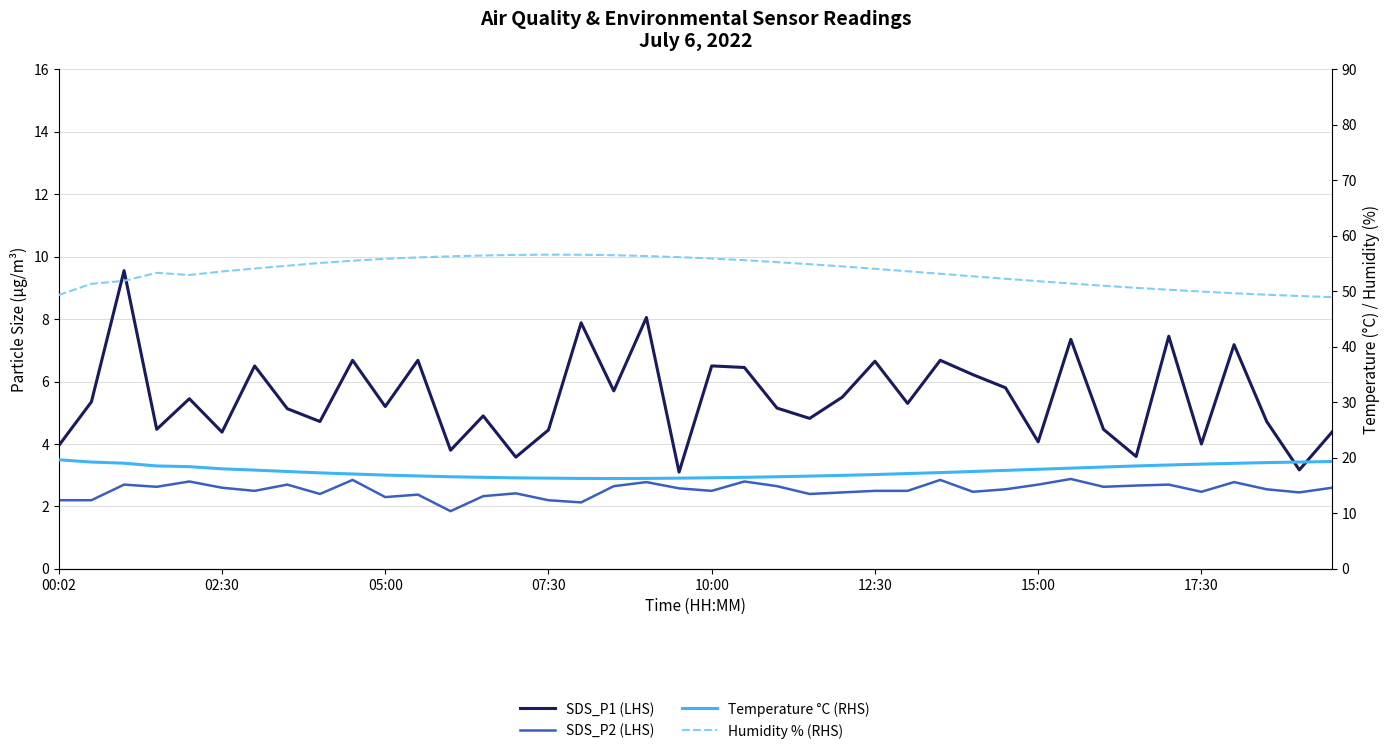

What is the spread (max minus min) of values at 00:02?

47.1